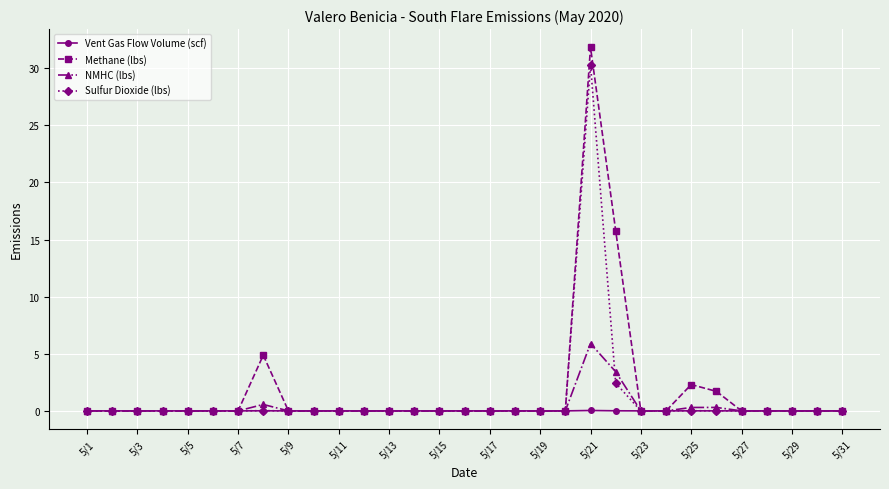

What is the value of the NMHC (lbs) point at the 21st from the left?

5.9